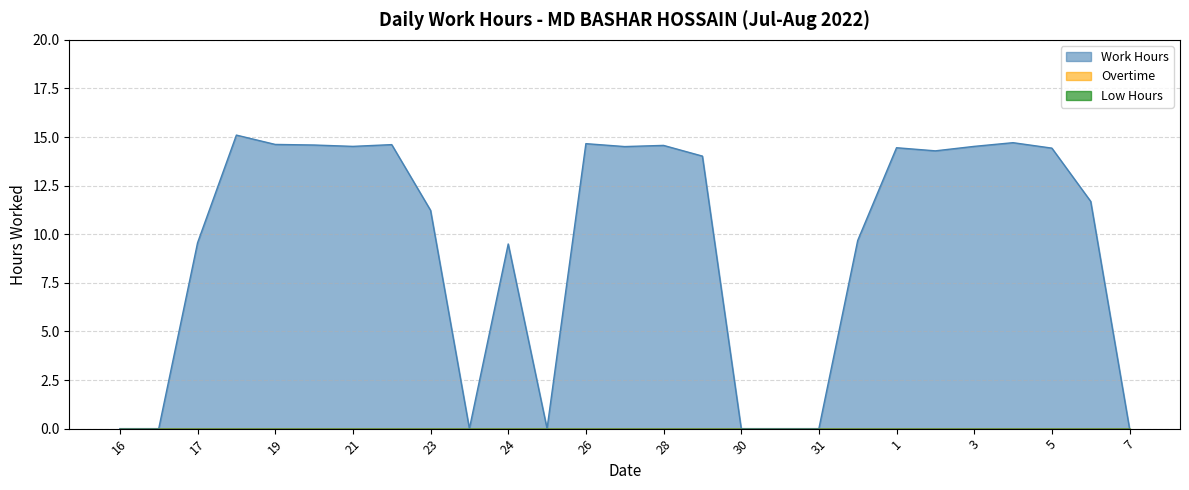

True or false: Overtime has a value of 0.0 at 29.

True